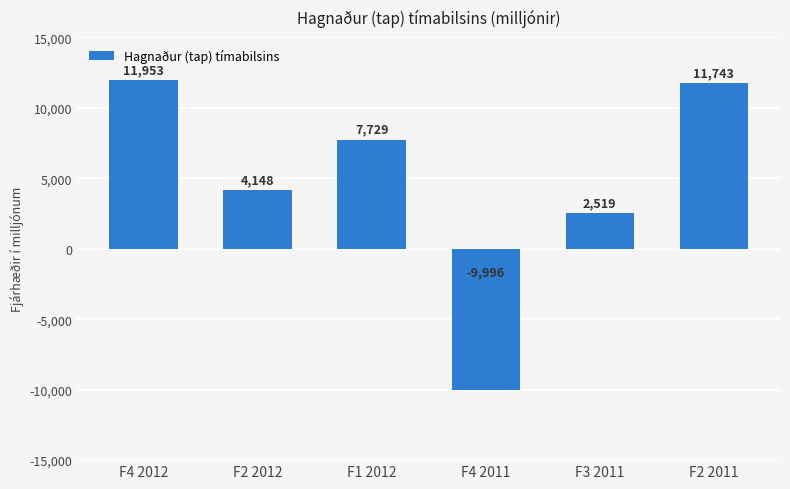

How many negative values are there?

1